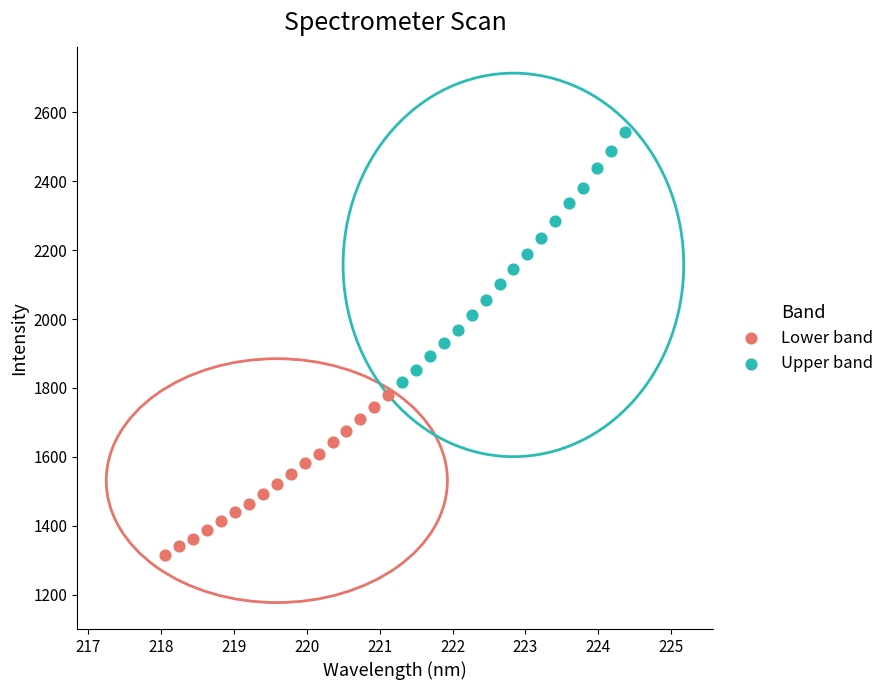

Which series has the largest Y range (max minus min)?

Upper band